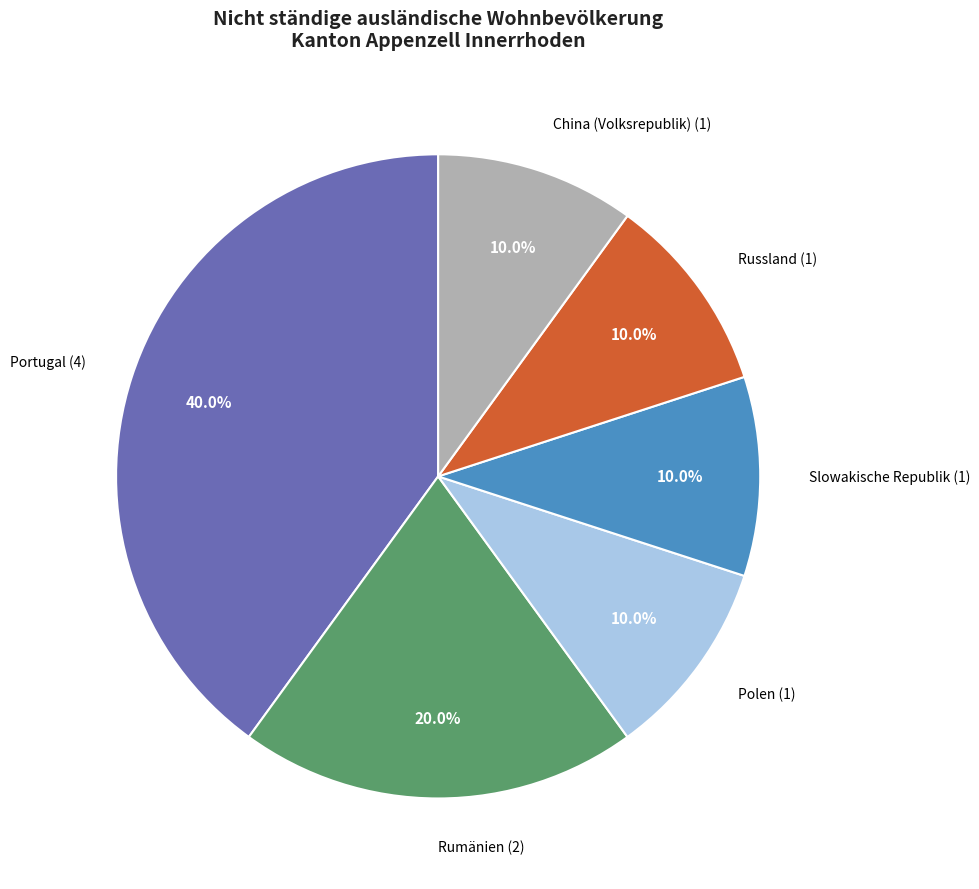

Does any single category account for the majority?

No